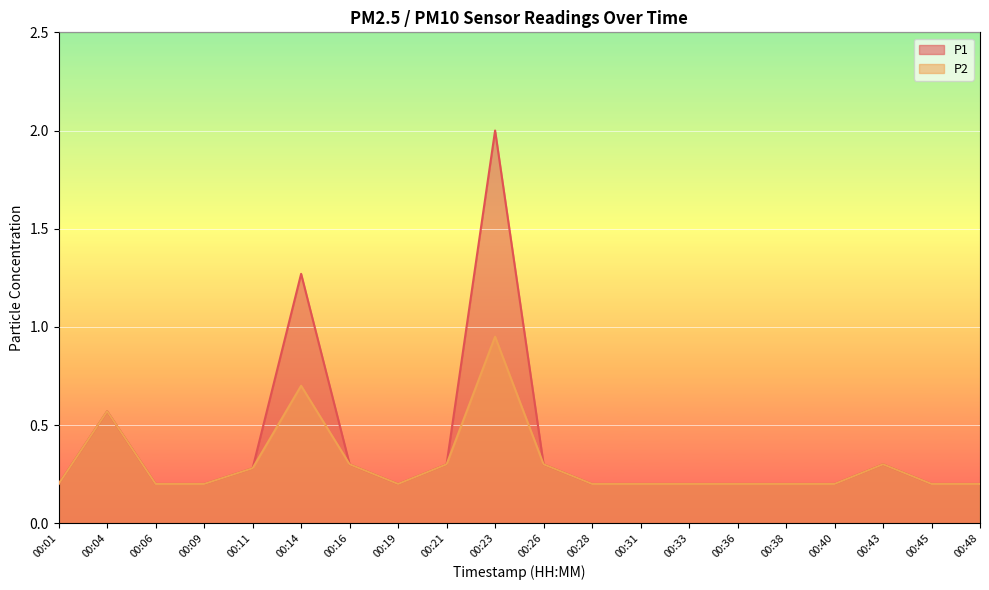

What is the approximate value of P2 at 00:19?

0.2